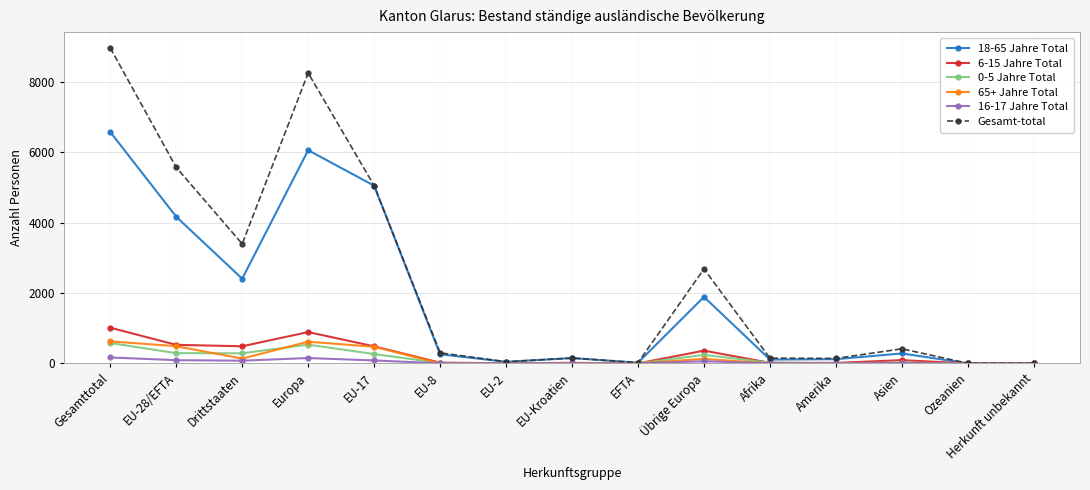

The 18-65 Jahre Total series shows 6062 at Europa. True or false?

True